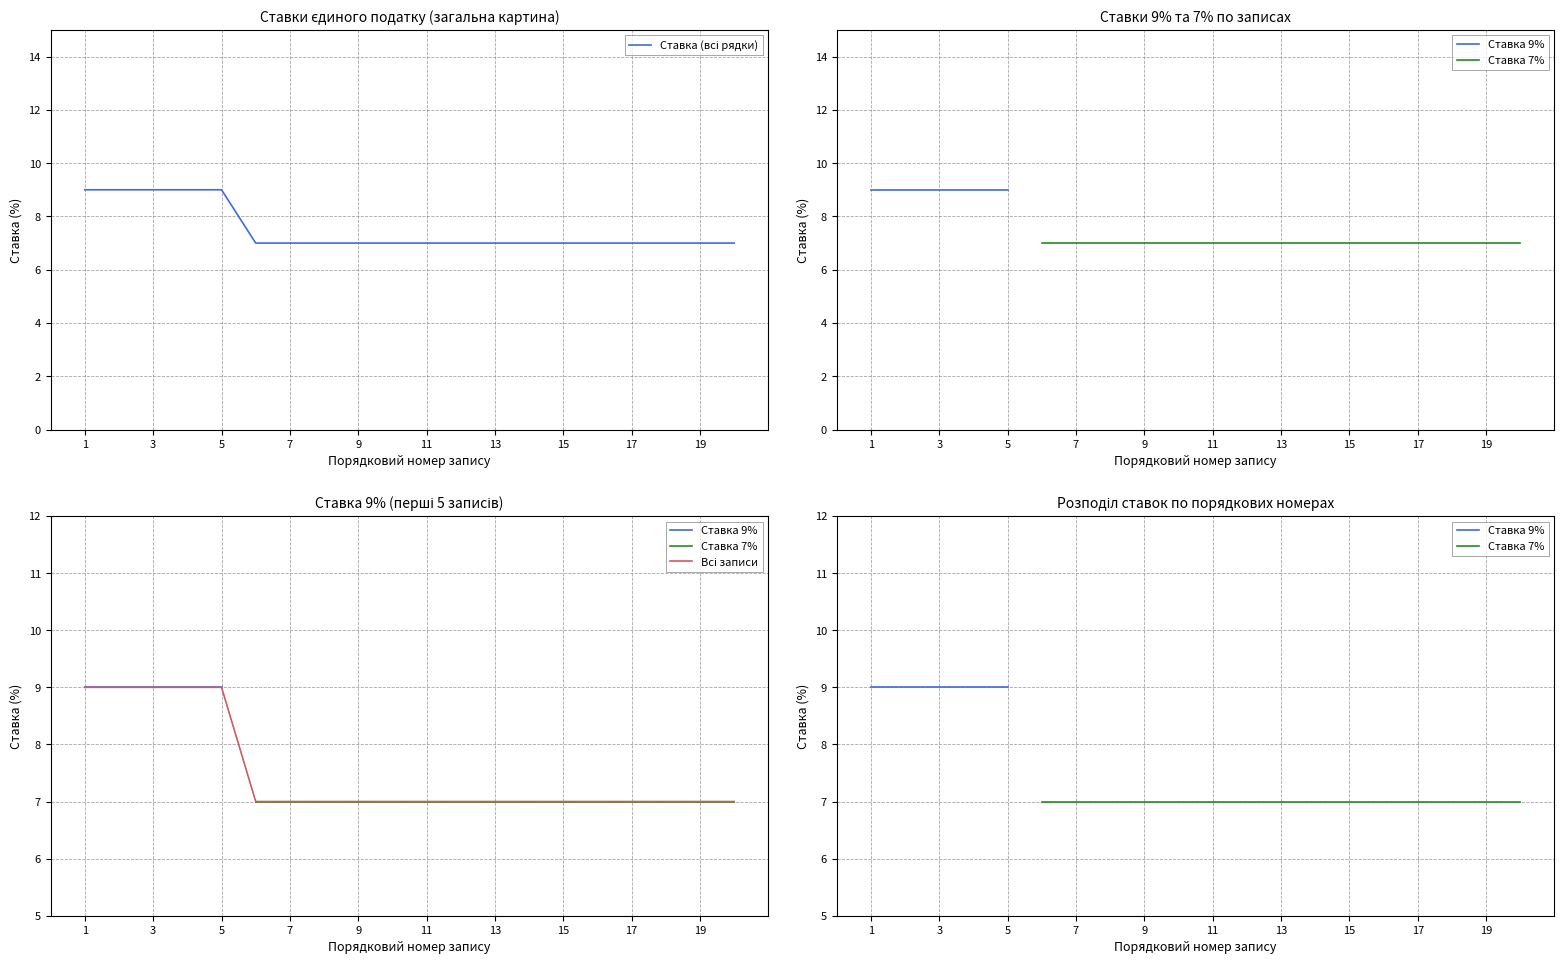

What is the minimum value for Всі записи?

7.0